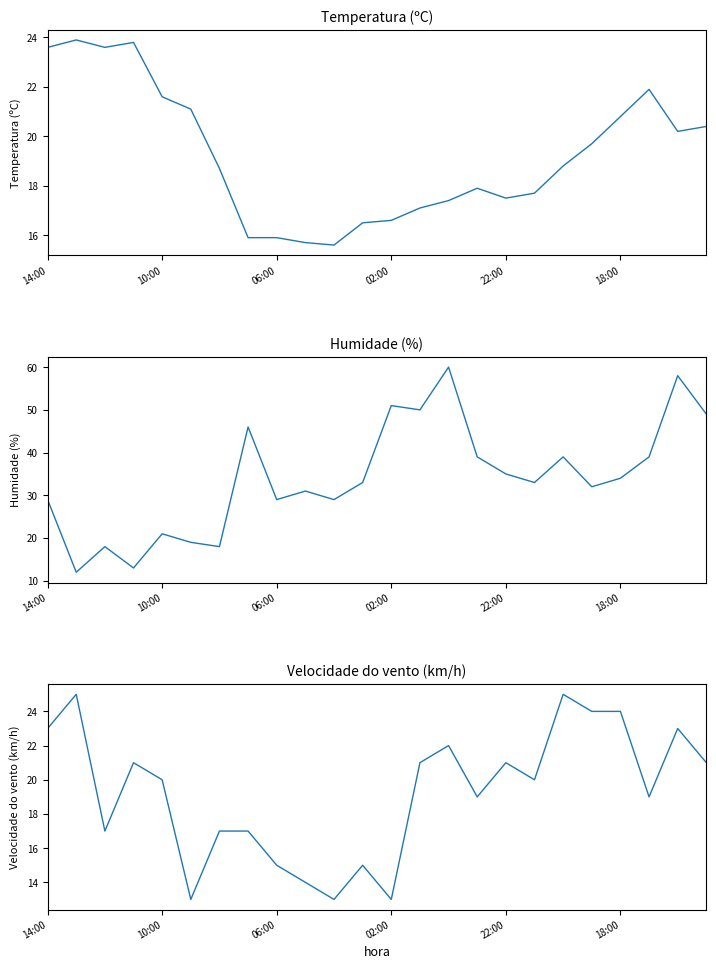

What is the difference between the second highest and minimum values in the Velocidade do vento (km/h) series?

12.0